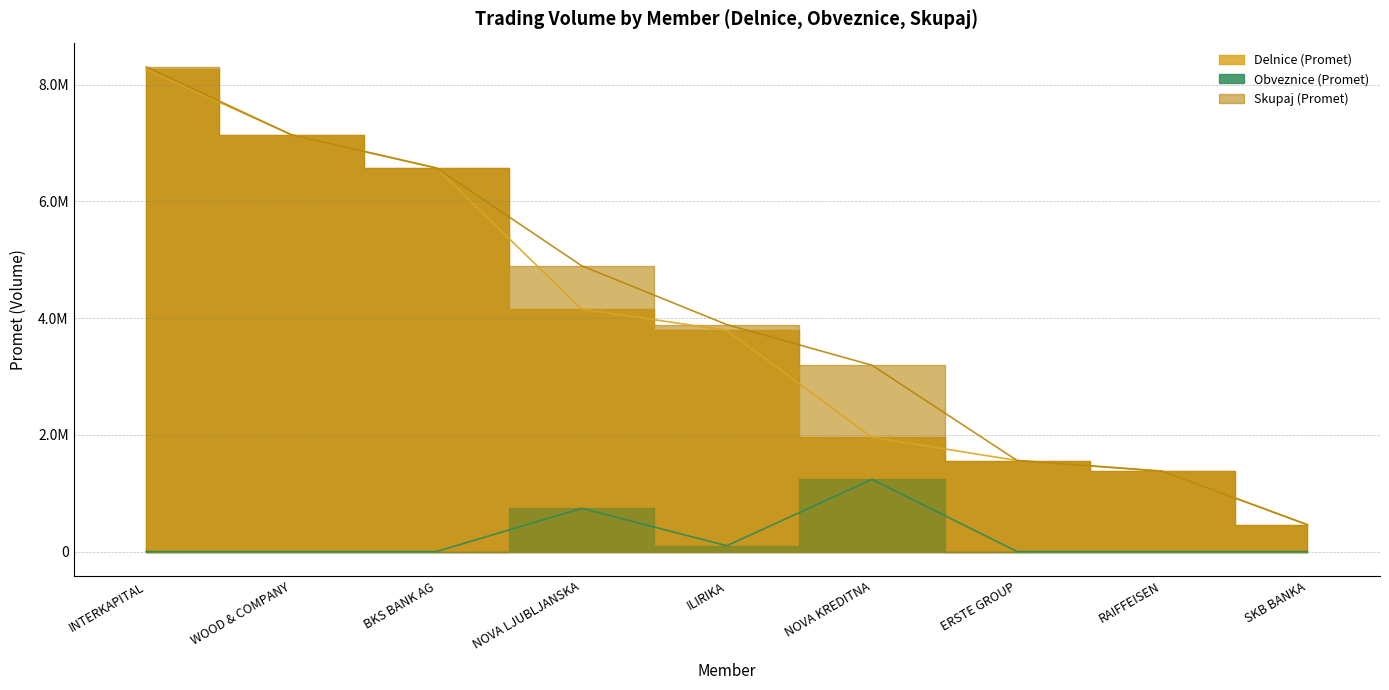

What is the difference between the maximum and minimum values in the Obveznice (Promet) series?

1234844.5